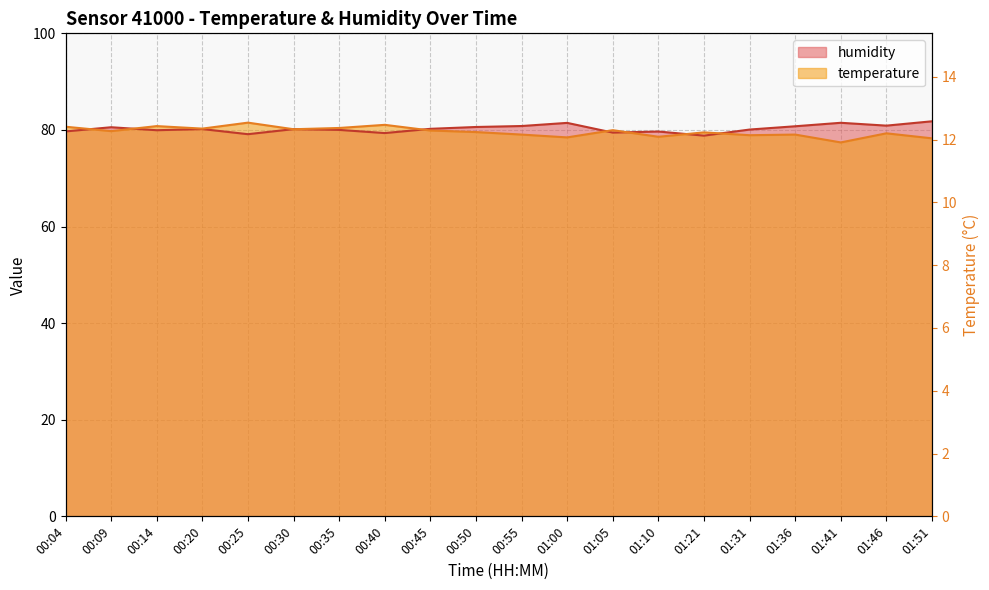

At which category does temperature reach its first local peak?

00:14